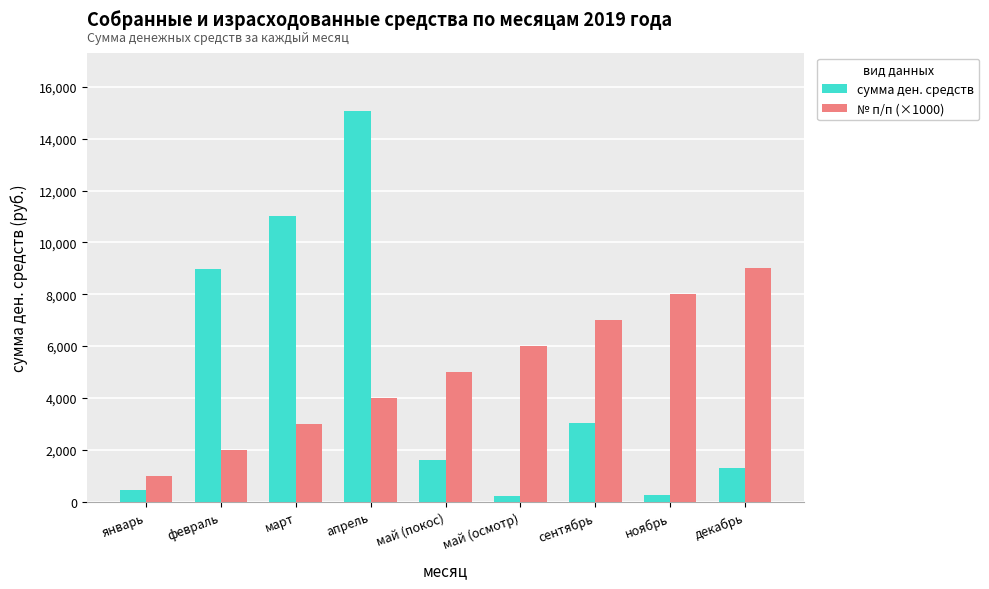

Count the number of data series in this chart.

2